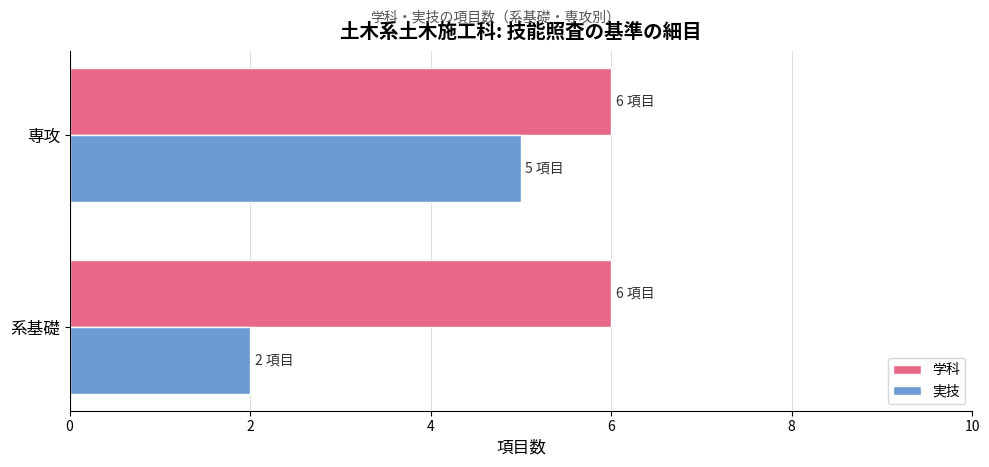

Rank the categories by 実技 value from lowest to highest.

系基礎, 専攻